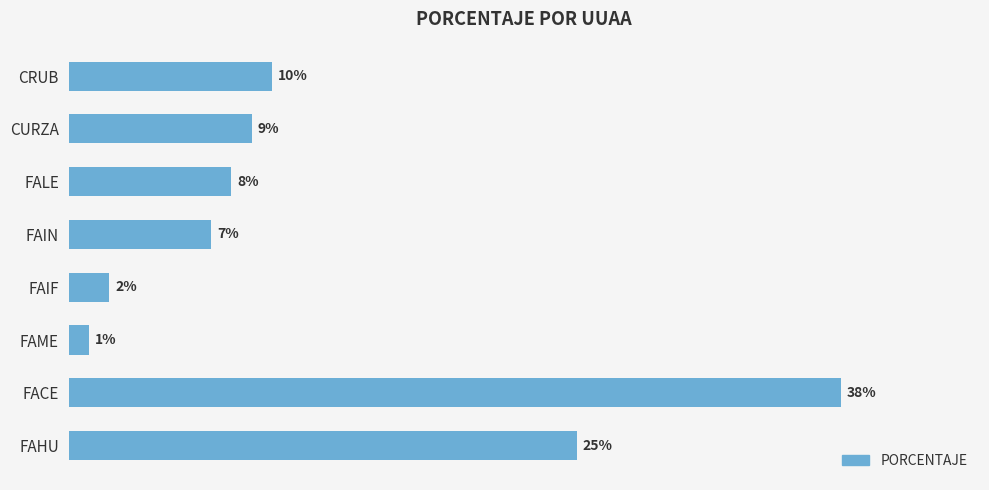

Does the chart contain any negative values?

No